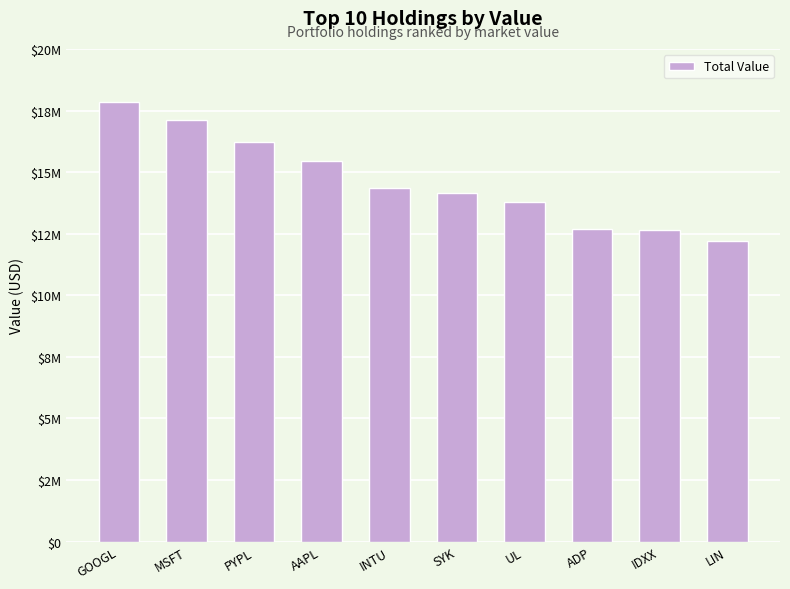

Are the bars horizontal?

No